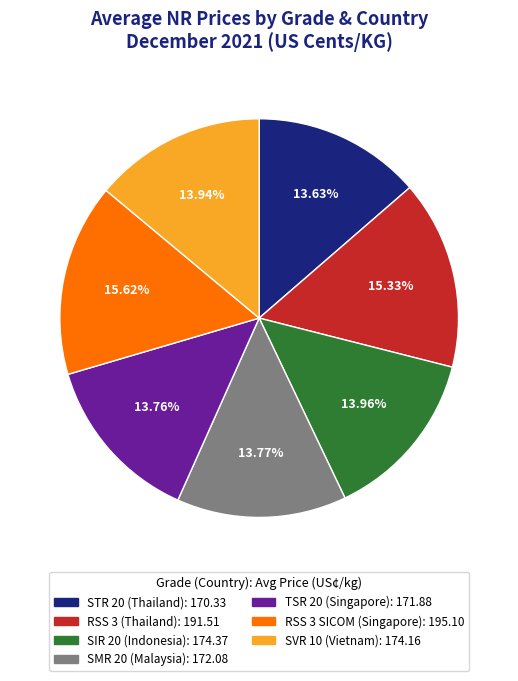

Is there a majority slice in this chart?

No